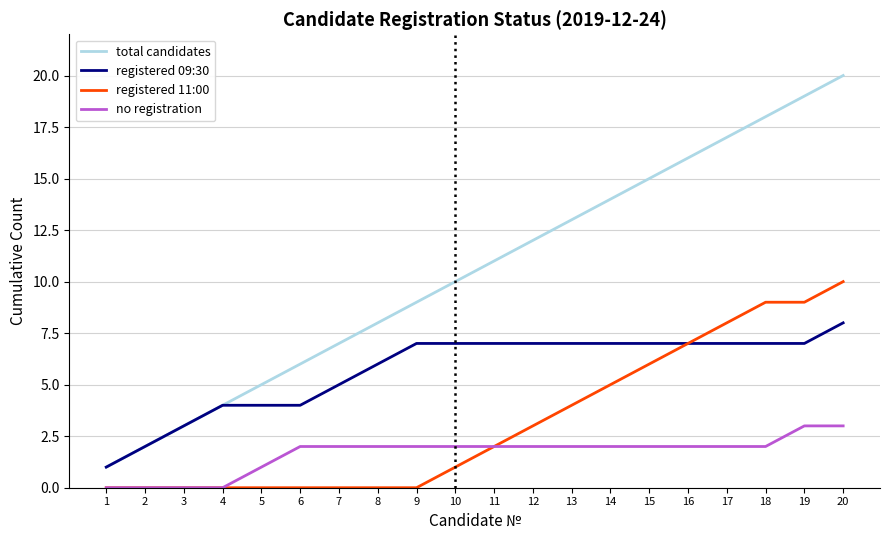

How many lines are shown in the chart?

4